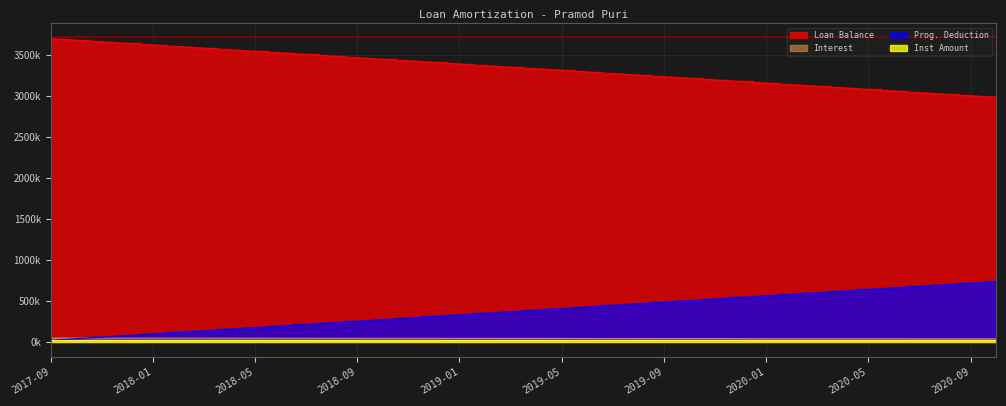

What is the total value across all series at 2020-01?

3752.9